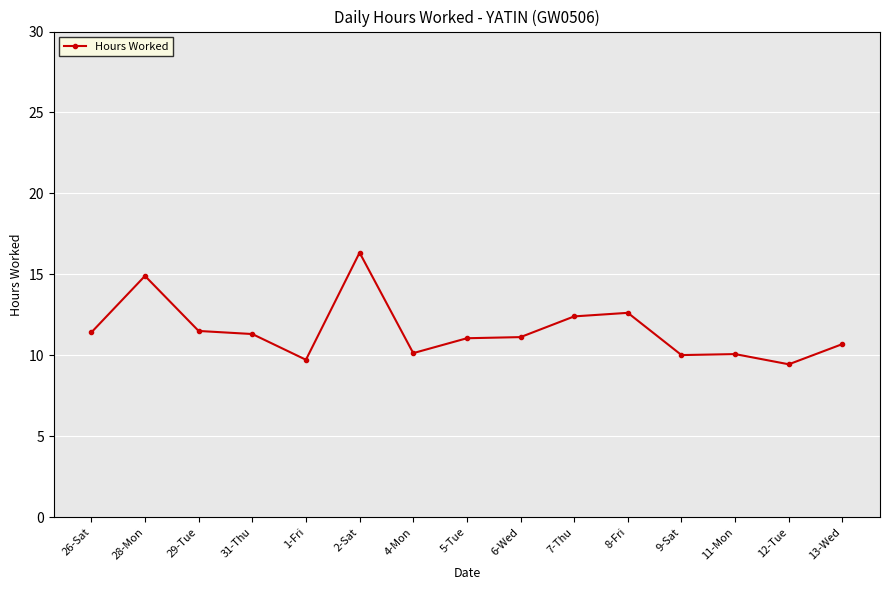

What position from the right is 5-Tue?

8